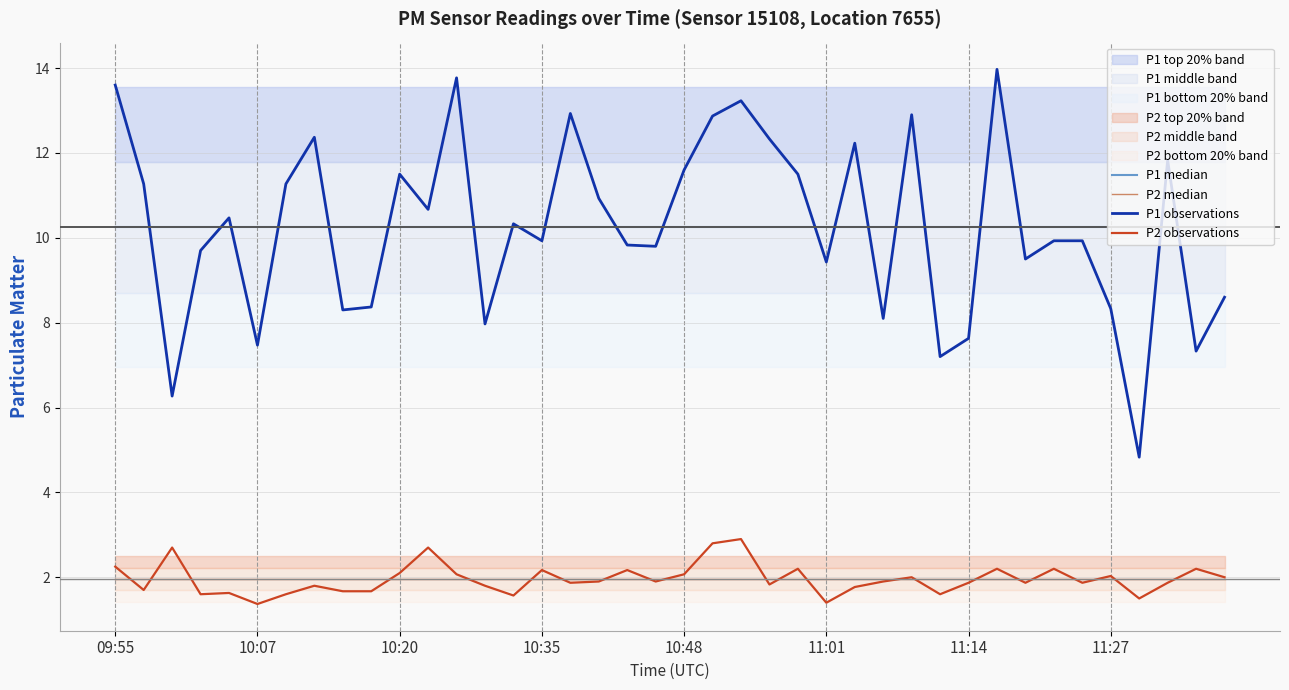

How many data points in P1 observations are less than 10?

20